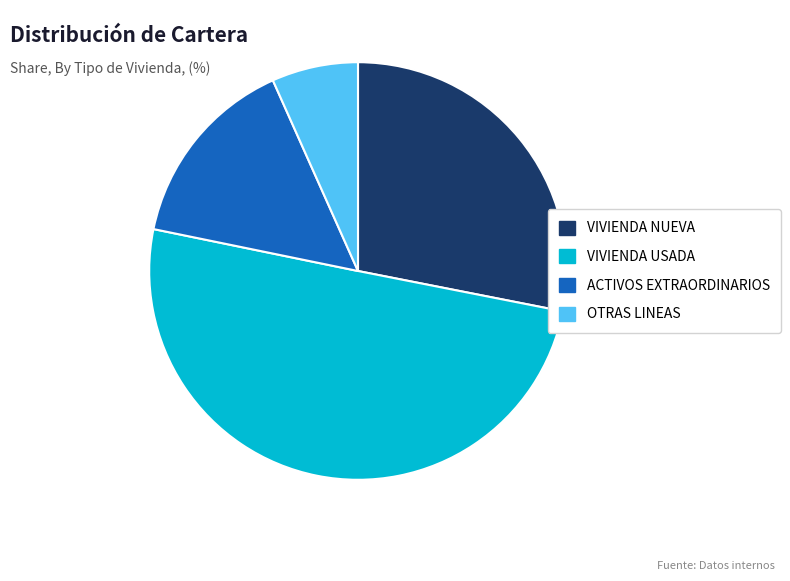

Combined, do VIVIENDA NUEVA and ACTIVOS EXTRAORDINARIOS account for over 50%?

No